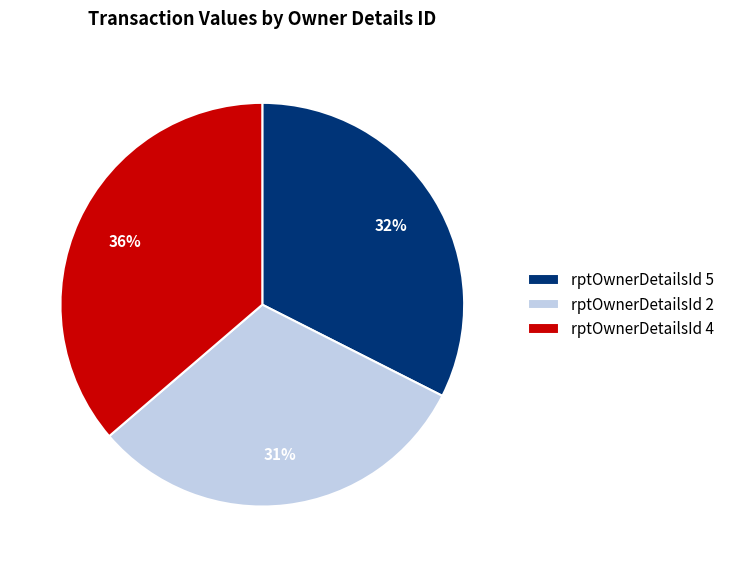

Count the number of slices in the pie.

3